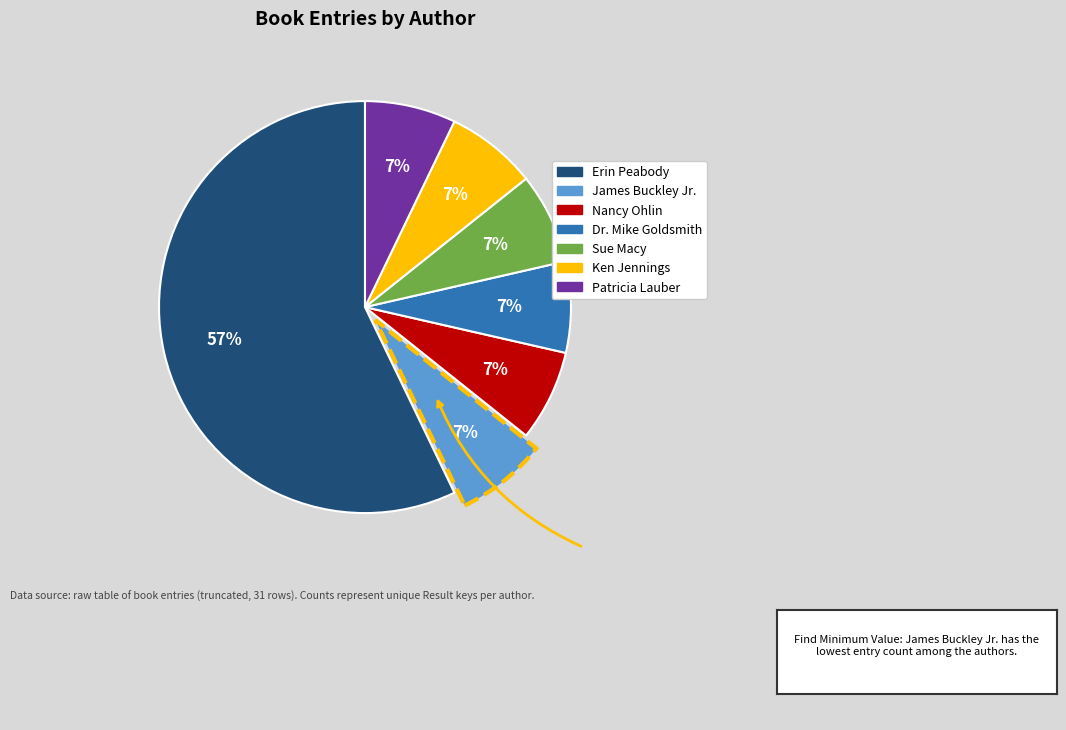

Count the number of slices in the pie.

7